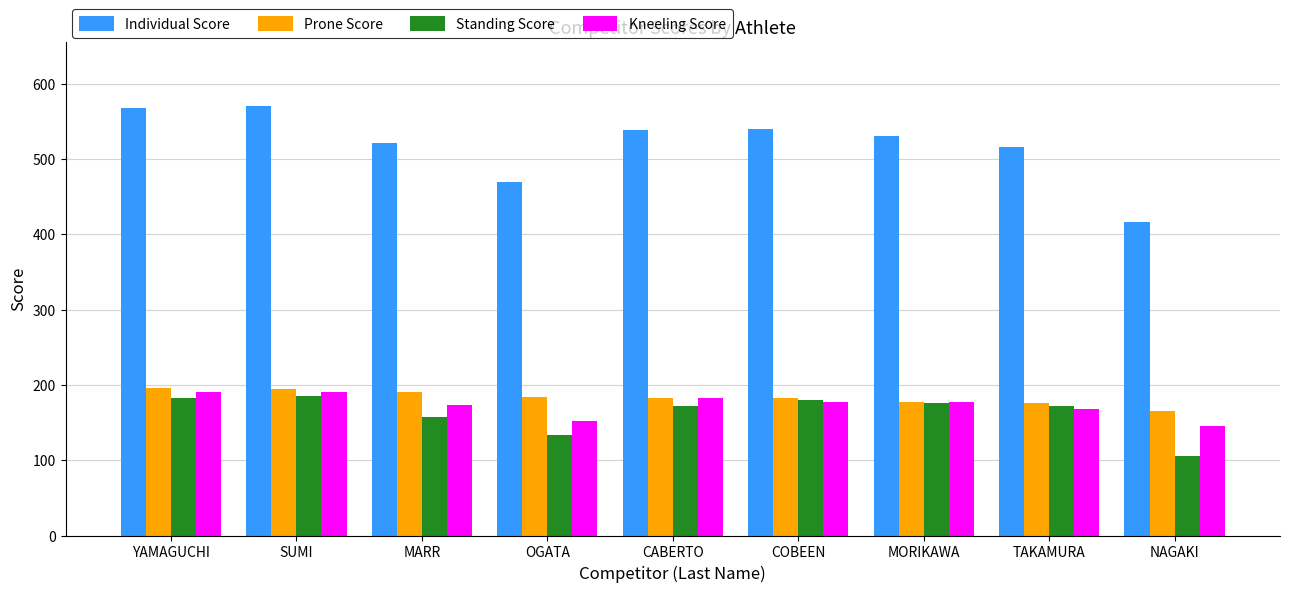

Which category has the lowest value across all series?

NAGAKI